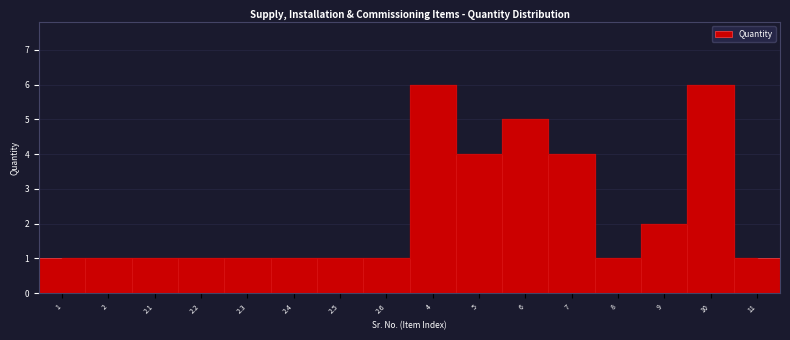

Reading right to left, what are all the values shown in this chart?

1	6	2	1	4	5	4	6	1	1	1	1	1	1	1	1